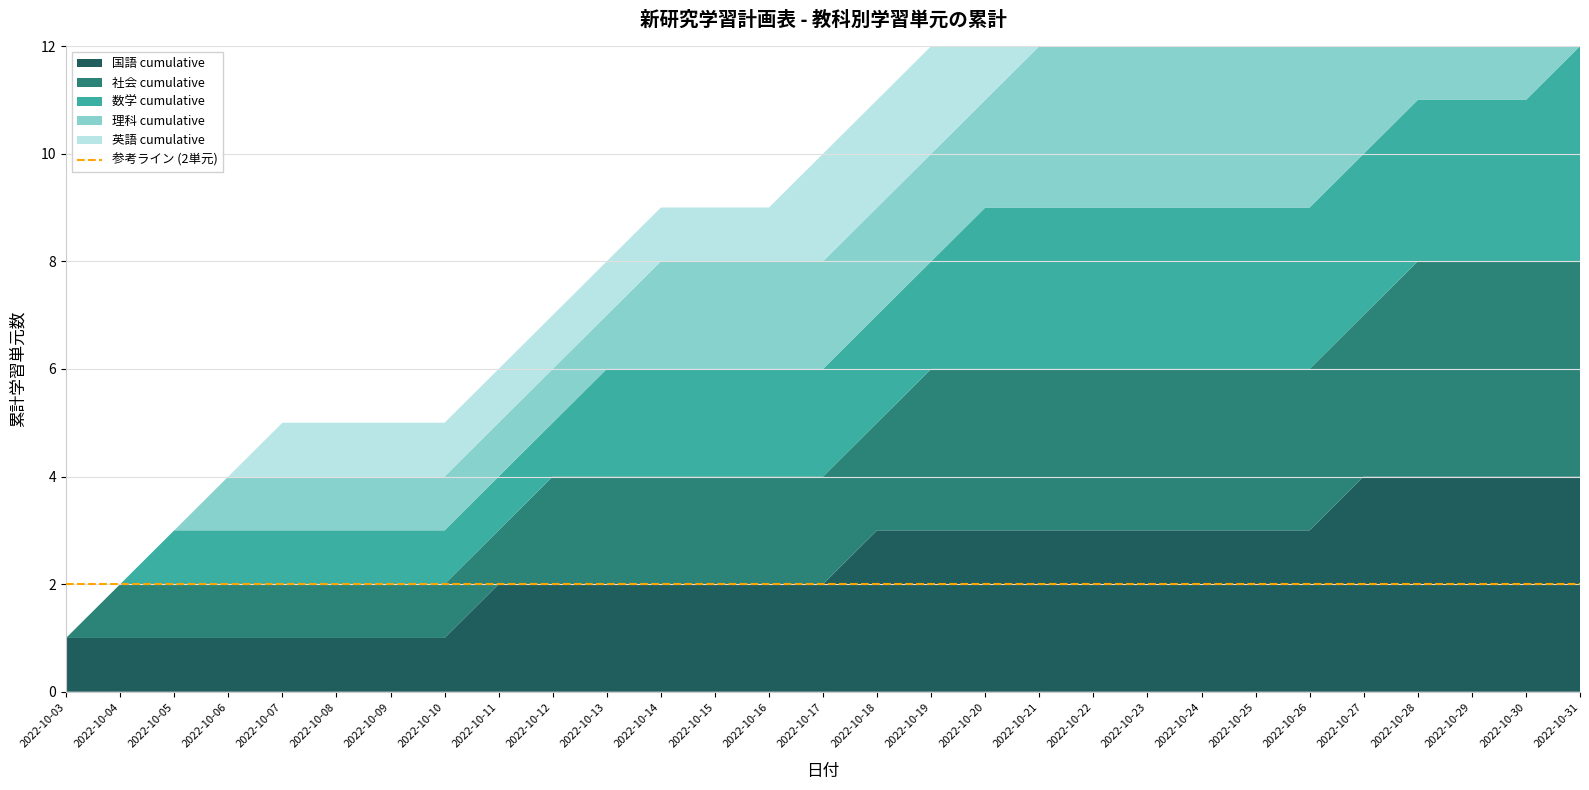

Reading left to right, what are all the values shown in this chart?

国語 cumulative: 1	1	1	1	1	1	1	1	2	2	2	2	2	2	2	3	3	3	3	3	3	3	3	3	4	4	4	4	4
社会 cumulative: 0	1	1	1	1	1	1	1	1	2	2	2	2	2	2	2	3	3	3	3	3	3	3	3	3	4	4	4	4
数学 cumulative: 0	0	1	1	1	1	1	1	1	1	2	2	2	2	2	2	2	3	3	3	3	3	3	3	3	3	3	3	4
理科 cumulative: 0	0	0	1	1	1	1	1	1	1	1	2	2	2	2	2	2	2	3	3	3	3	3	3	3	3	3	3	3
英語 cumulative: 0	0	0	0	1	1	1	1	1	1	1	1	1	1	2	2	2	2	2	2	2	2	2	3	3	3	3	3	3